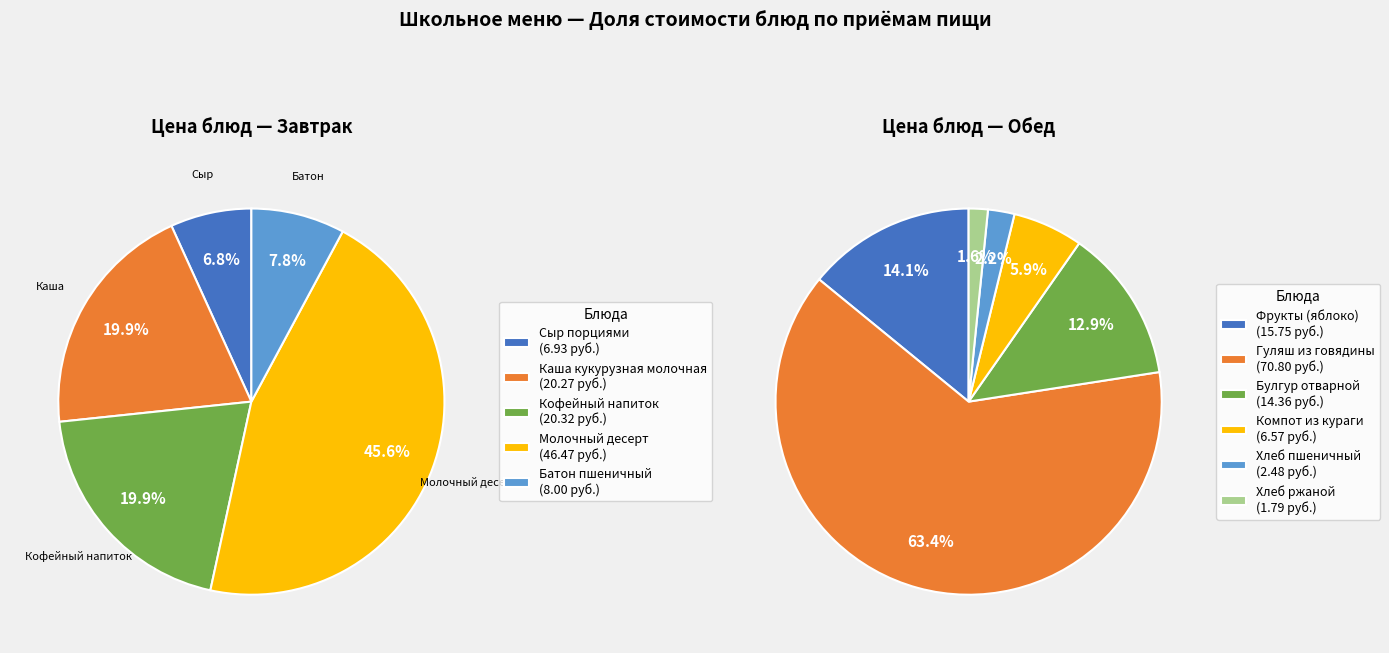

How many slices are in this pie chart?

11